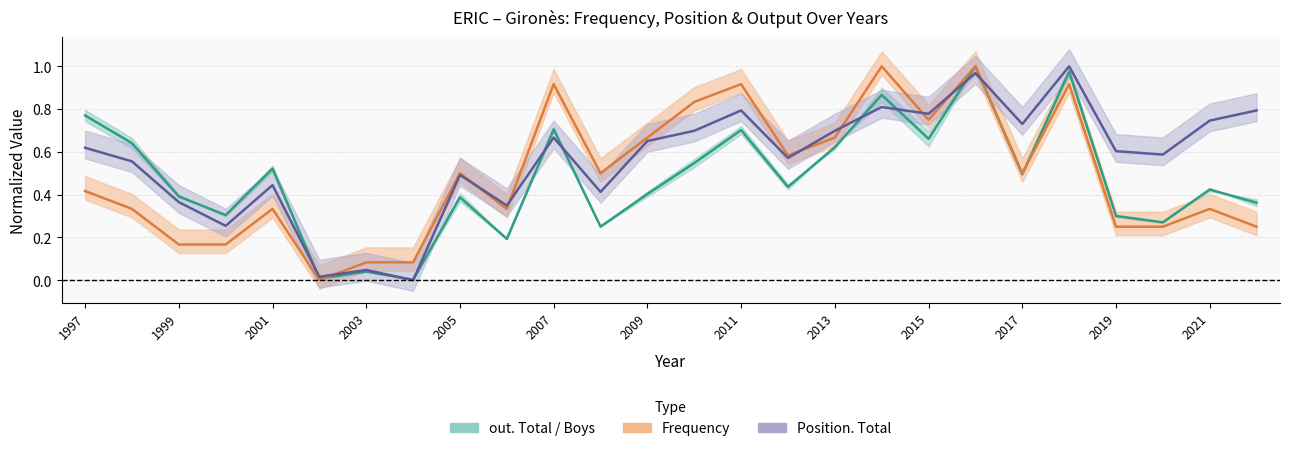

What is the difference between the second highest and second lowest values in the Position. Total (mid) series?

1.0